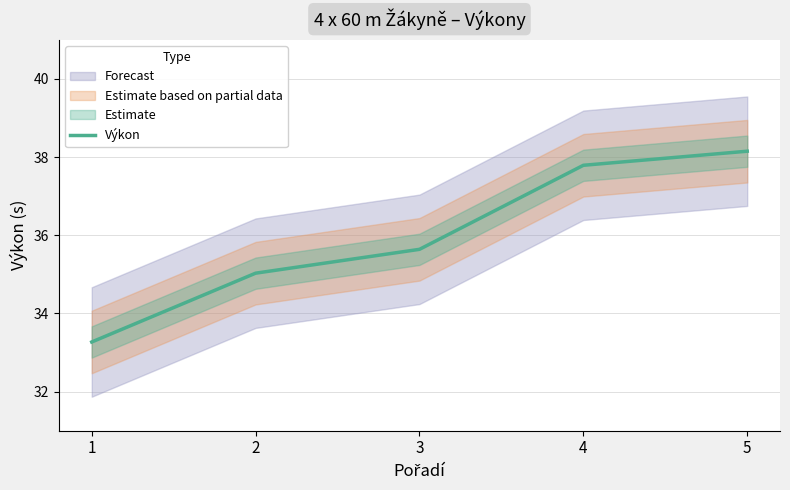

The chart shows a value of 35.0 at 2. True or false?

True